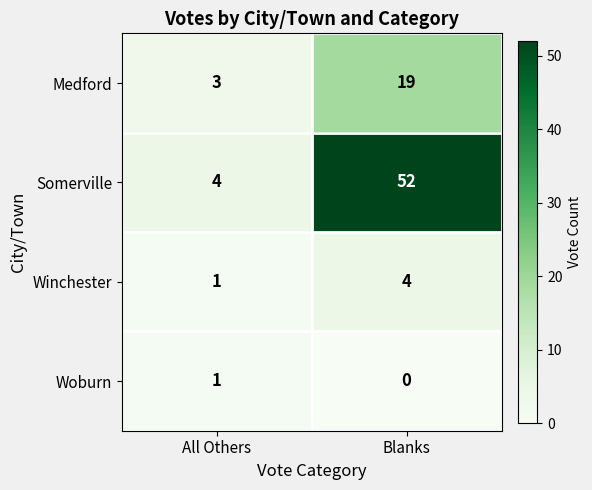

What is the maximum value shown in the chart?

52